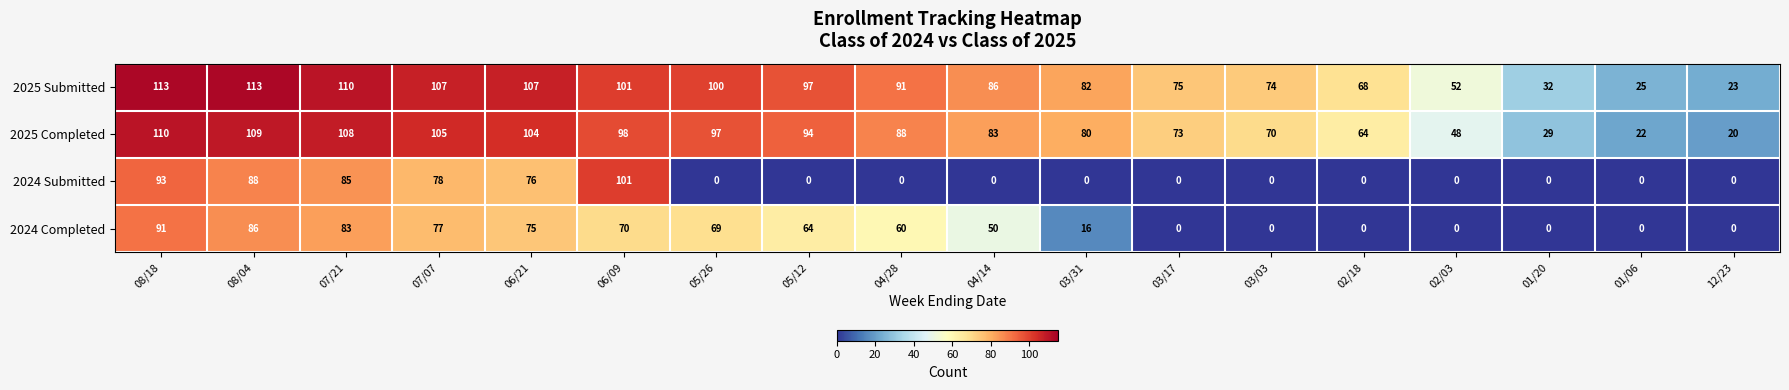

At how many categories does at least one series exceed 41?

15